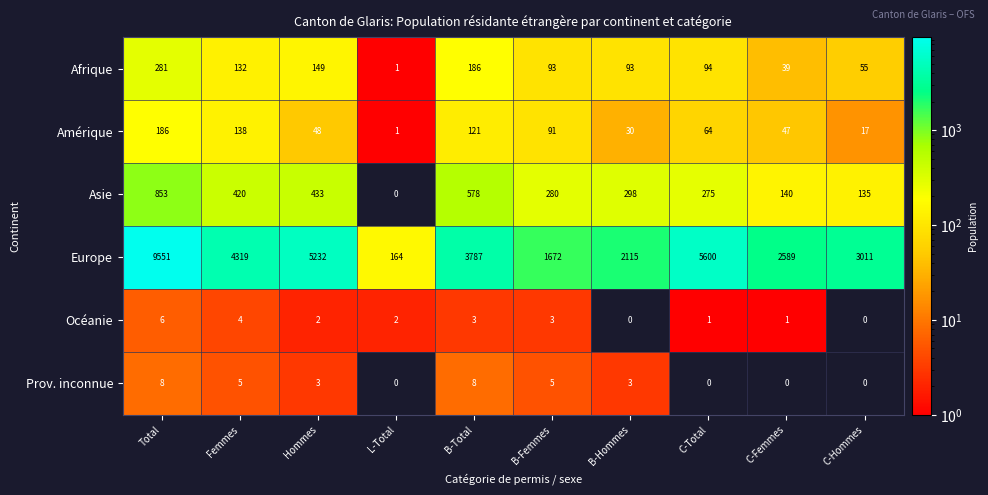

Count the number of data series in this chart.

6